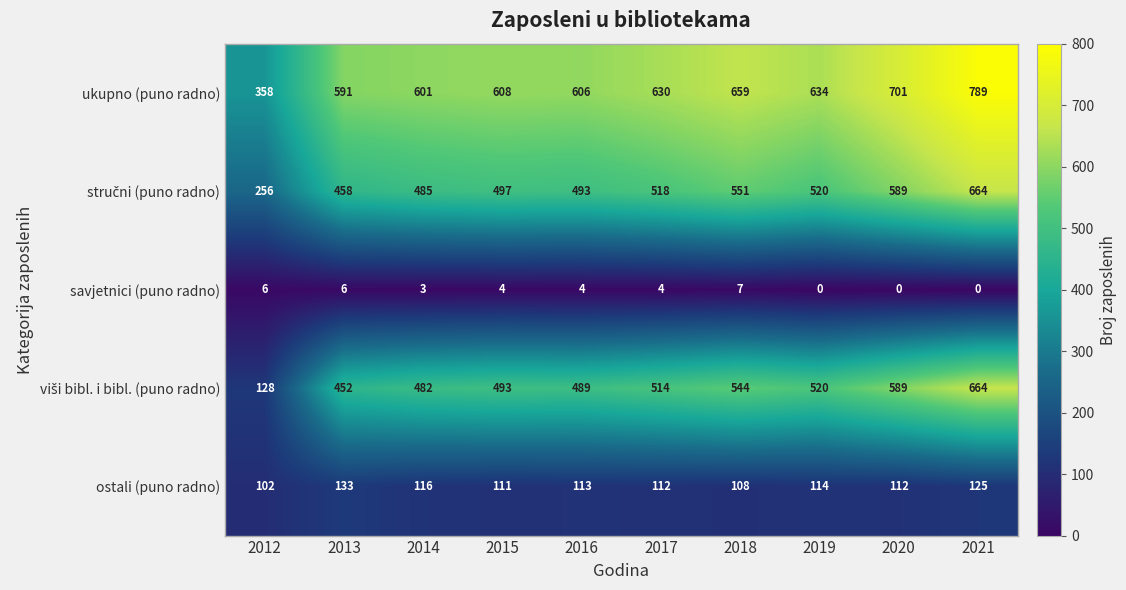

Count the number of categories in the chart.

10